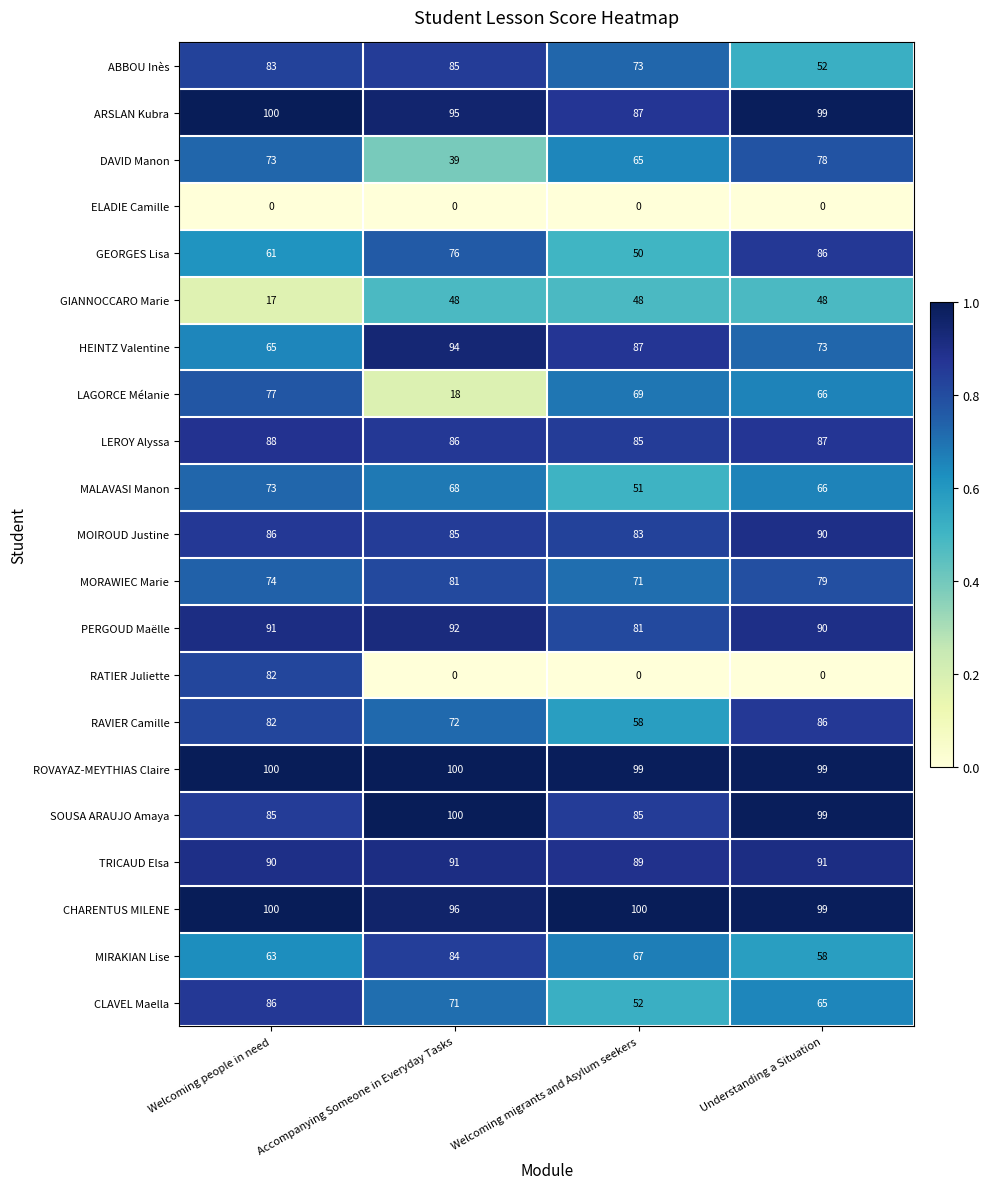

At how many categories does at least one series exceed 0?

4